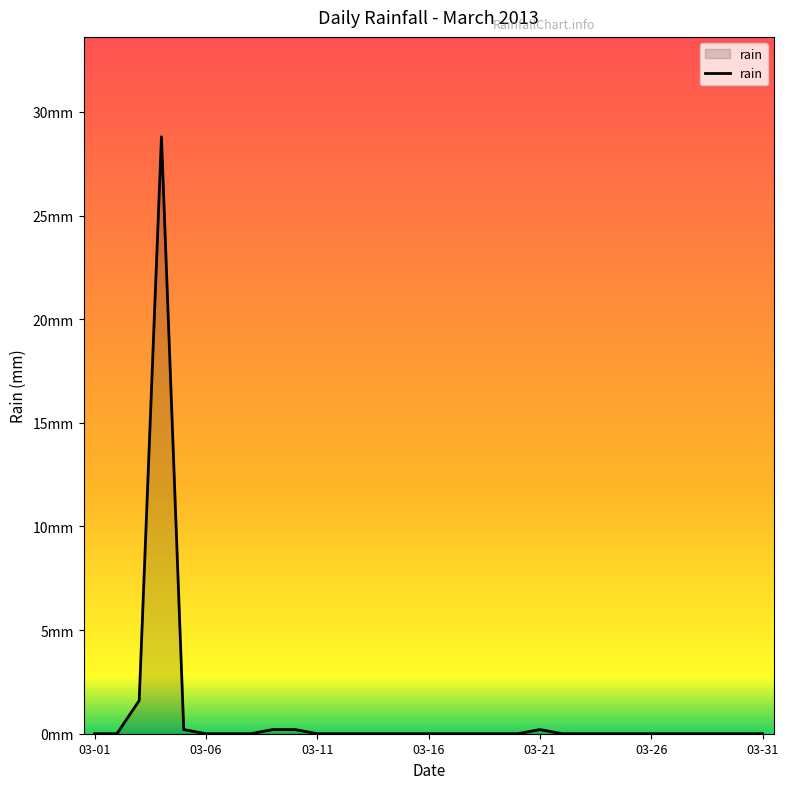

True or false: there are more than 0 points higher than both neighbors.

True